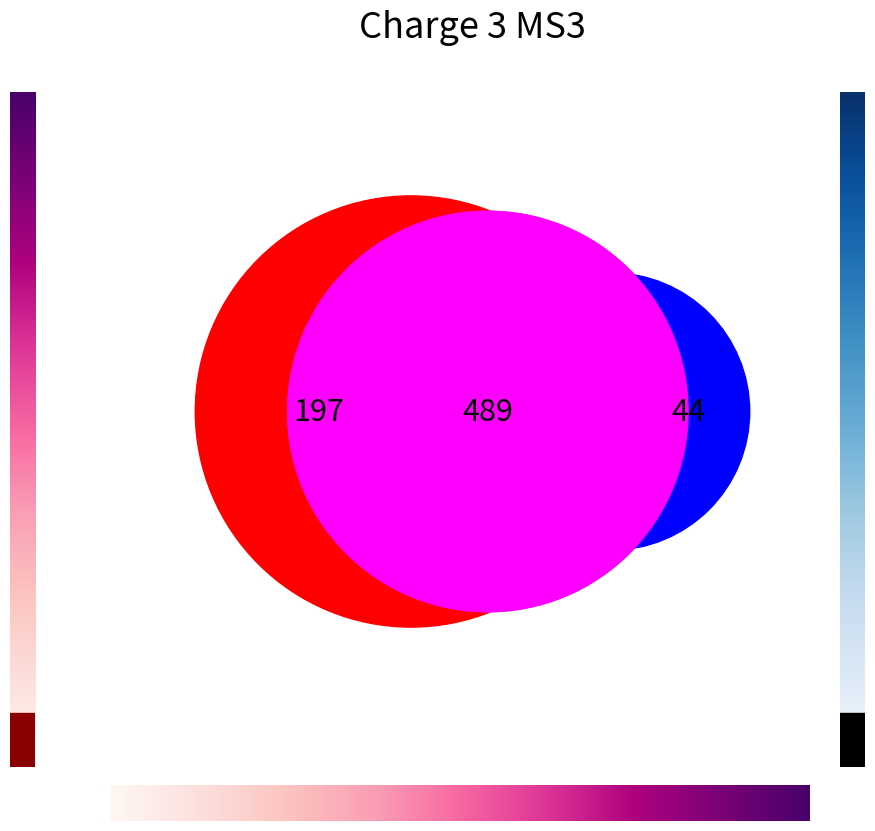

Is it true that col_5 is 1% of the pie?

False